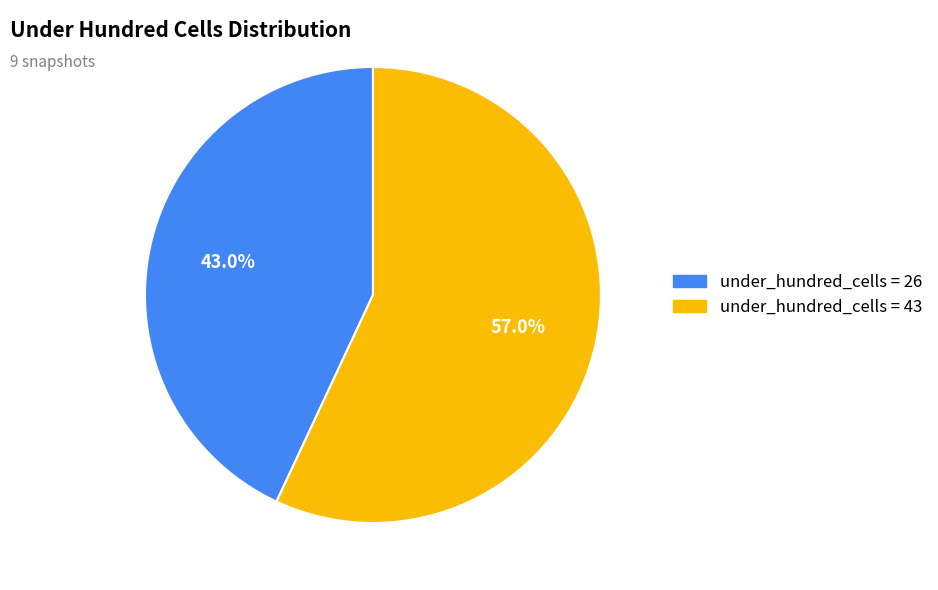

Is there any slice that represents more than half of the pie?

Yes